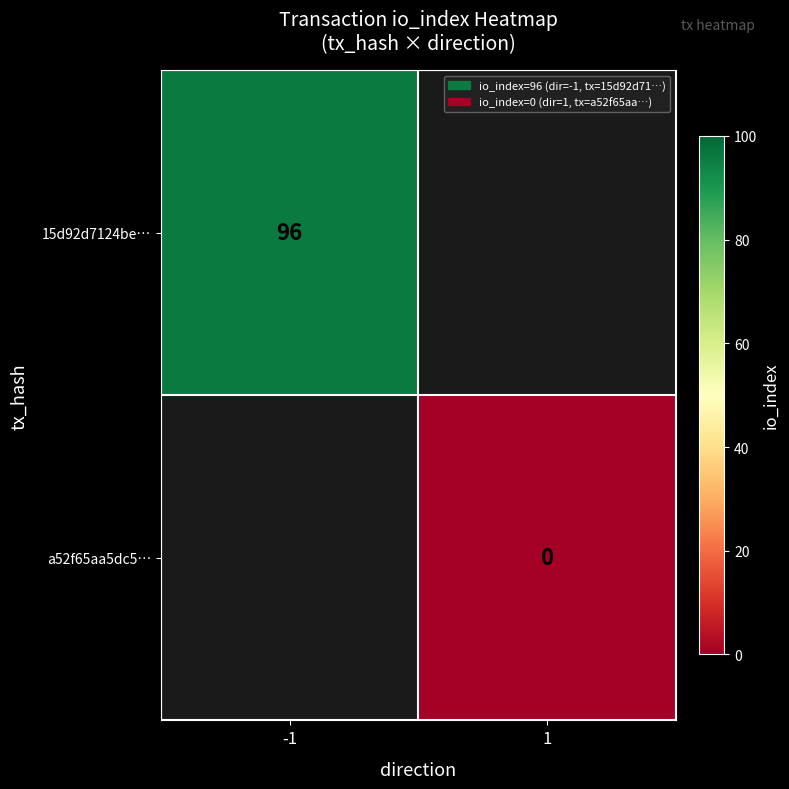

True or false: 15d92d7124be… has a value of 96 at -1.

True